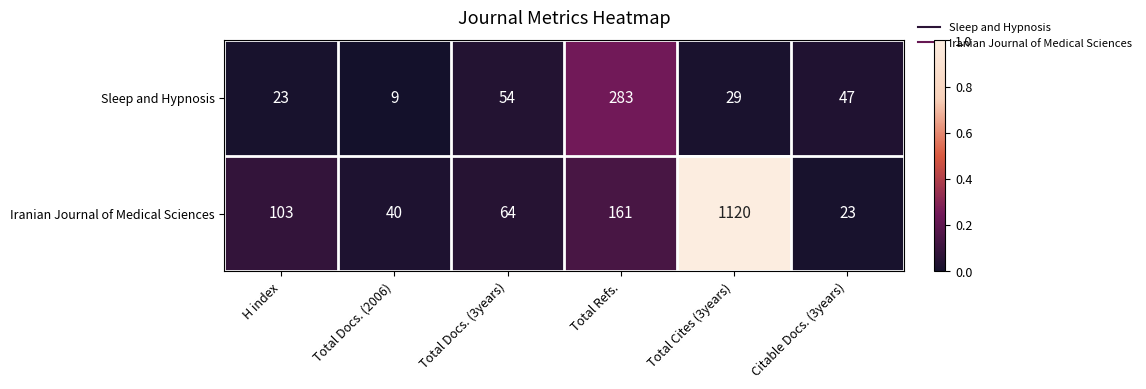

What is the difference between the second highest and minimum values in the Sleep and Hypnosis series?

45